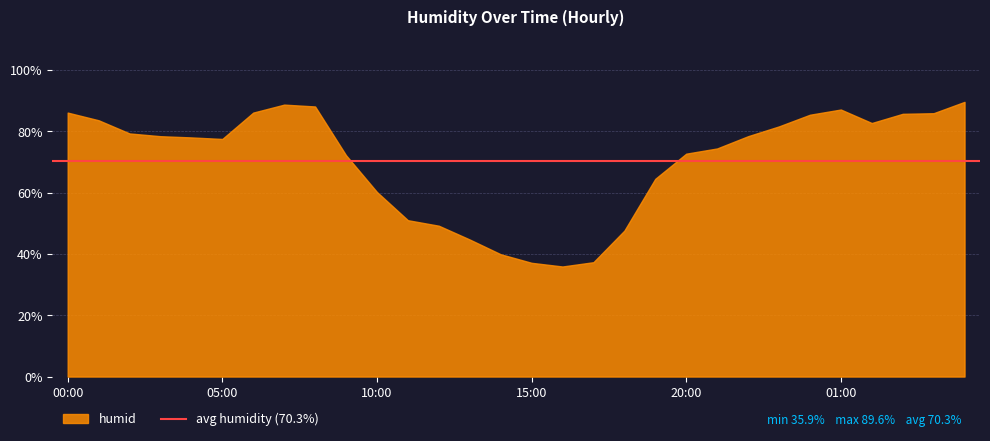

Reading left to right, list all the values displayed in this chart.

00:00=86.1	01:00=83.6	02:00=79.3	03:00=78.4	04:00=78.0	05:00=77.5	06:00=86.1	07:00=88.7	08:00=88.1	09:00=72.2	10:00=60.2	11:00=51.0	12:00=49.2	13:00=44.7	14:00=39.9	15:00=37.1	16:00=35.9	17:00=37.3	18:00=47.6	19:00=64.5	20:00=72.7	21:00=74.4	22:00=78.4	23:00=81.6	00:00=85.4	01:00=87.1	02:00=82.7	03:00=85.7	04:00=85.9	05:00=89.6